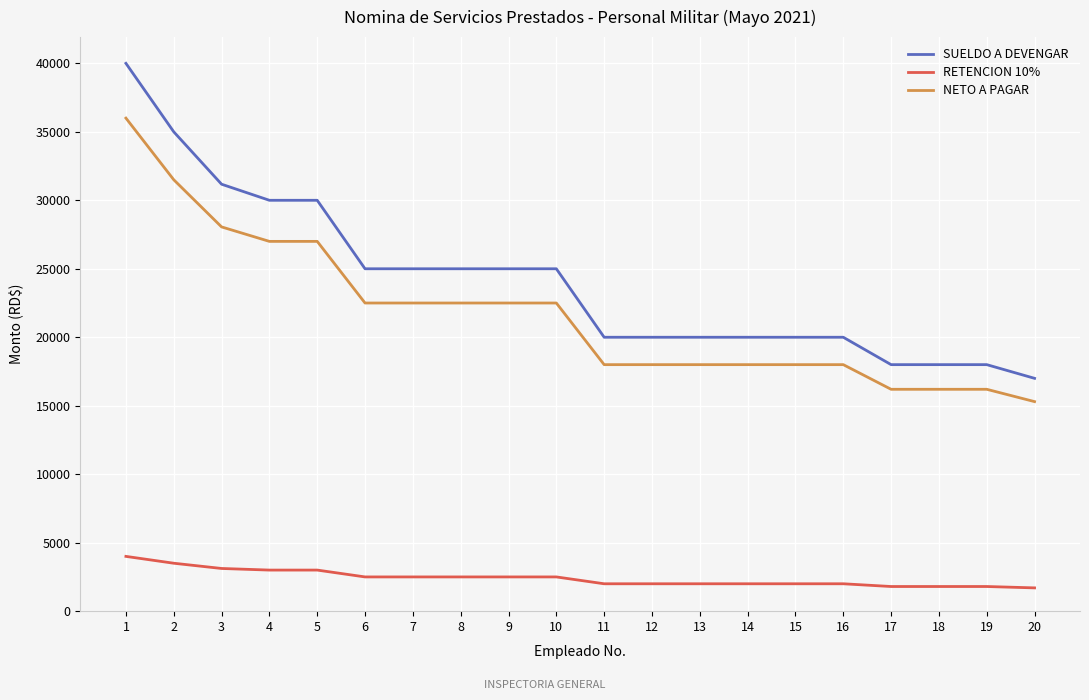

The value of NETO A PAGAR at 10 is 22500.0. True or false?

True